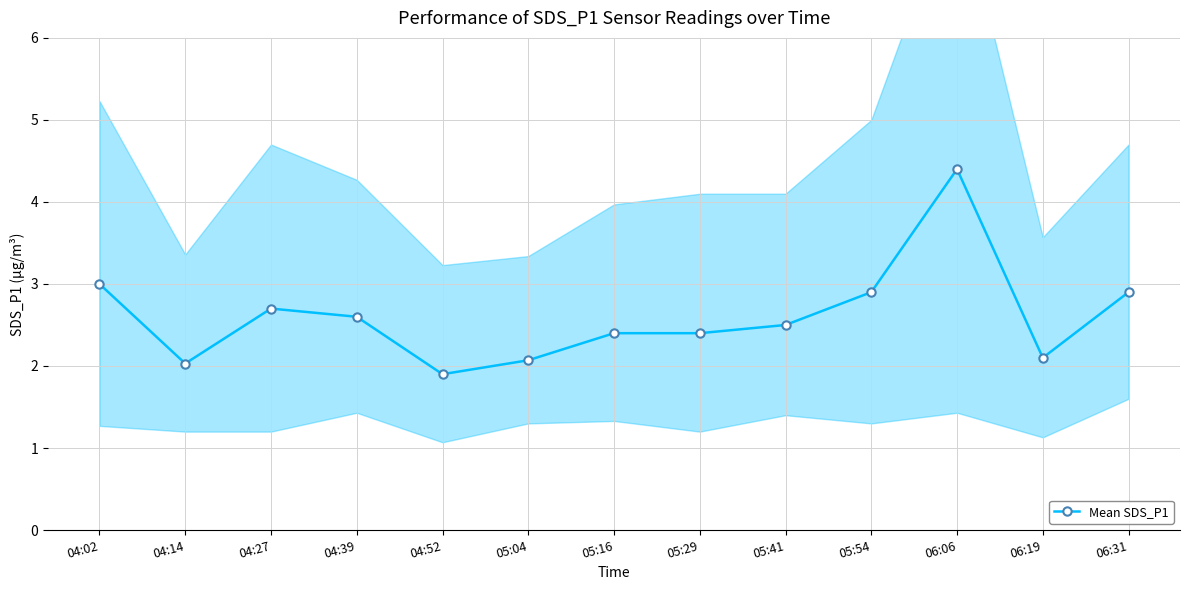

At which category does the data reach its first local peak?

04:27